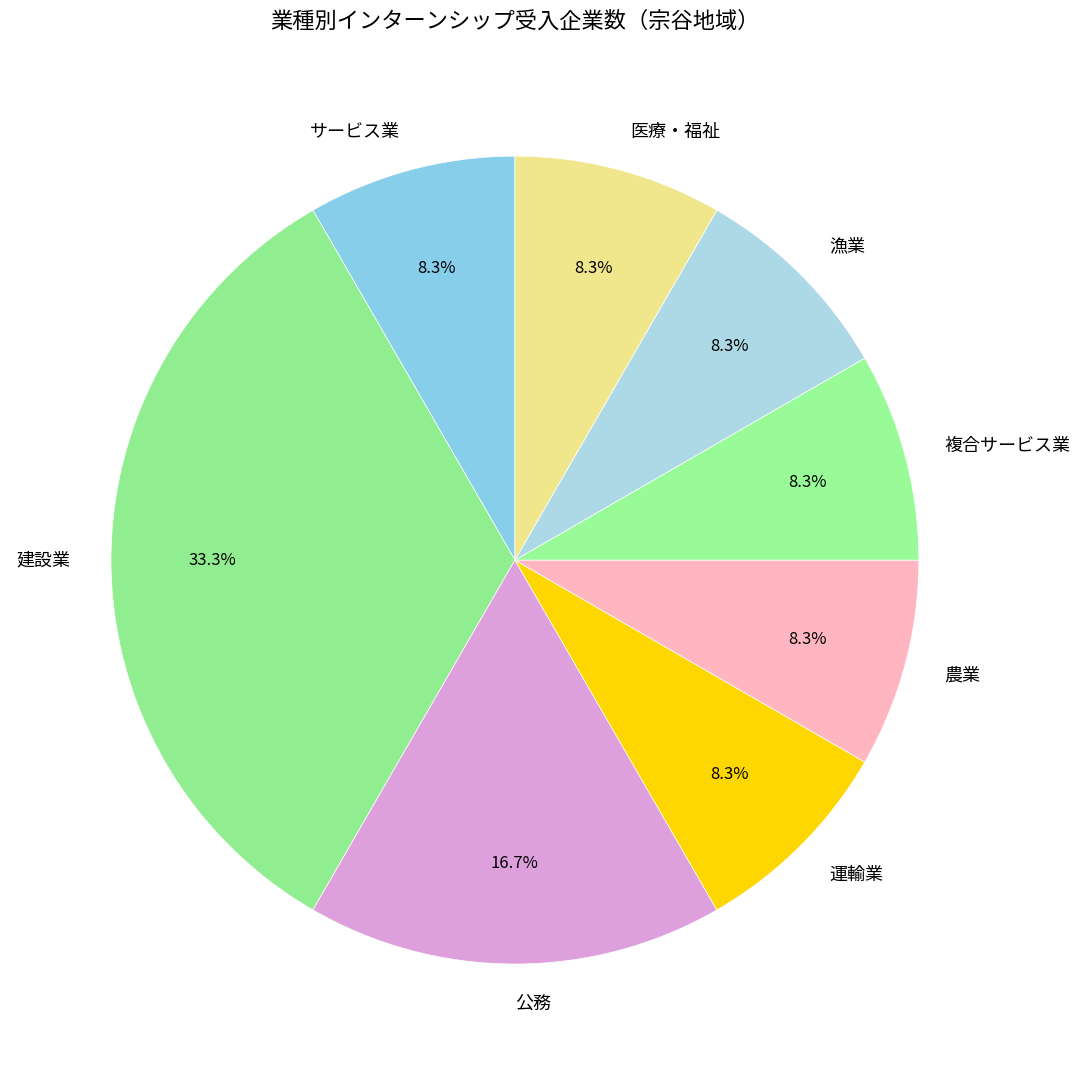

The 公務 slice represents 4% of the pie. True or false?

False